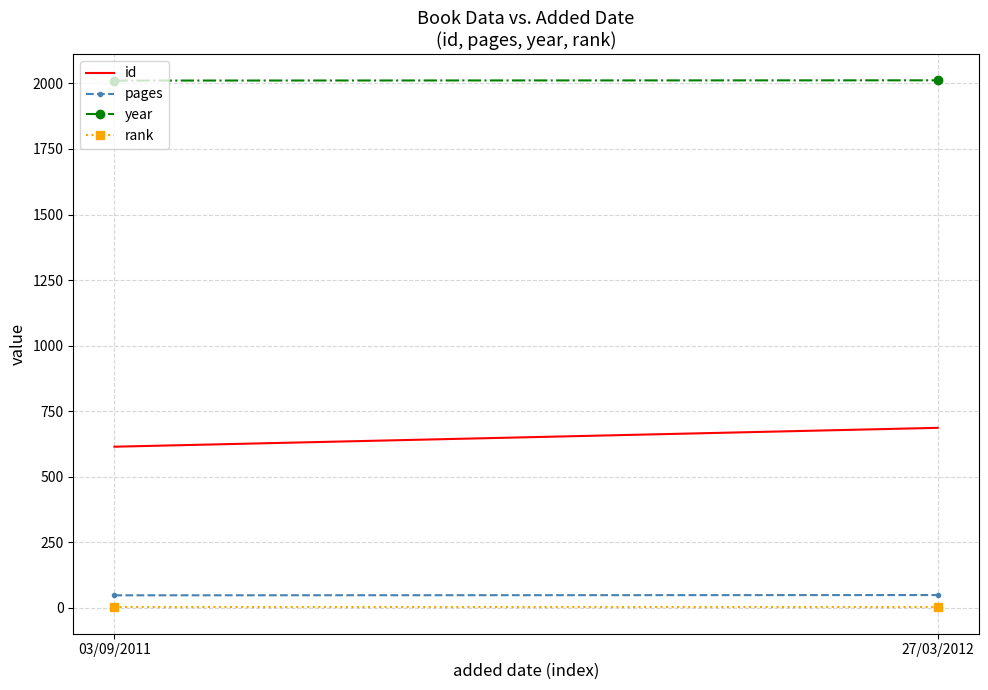

What is the average value of the id series?

650